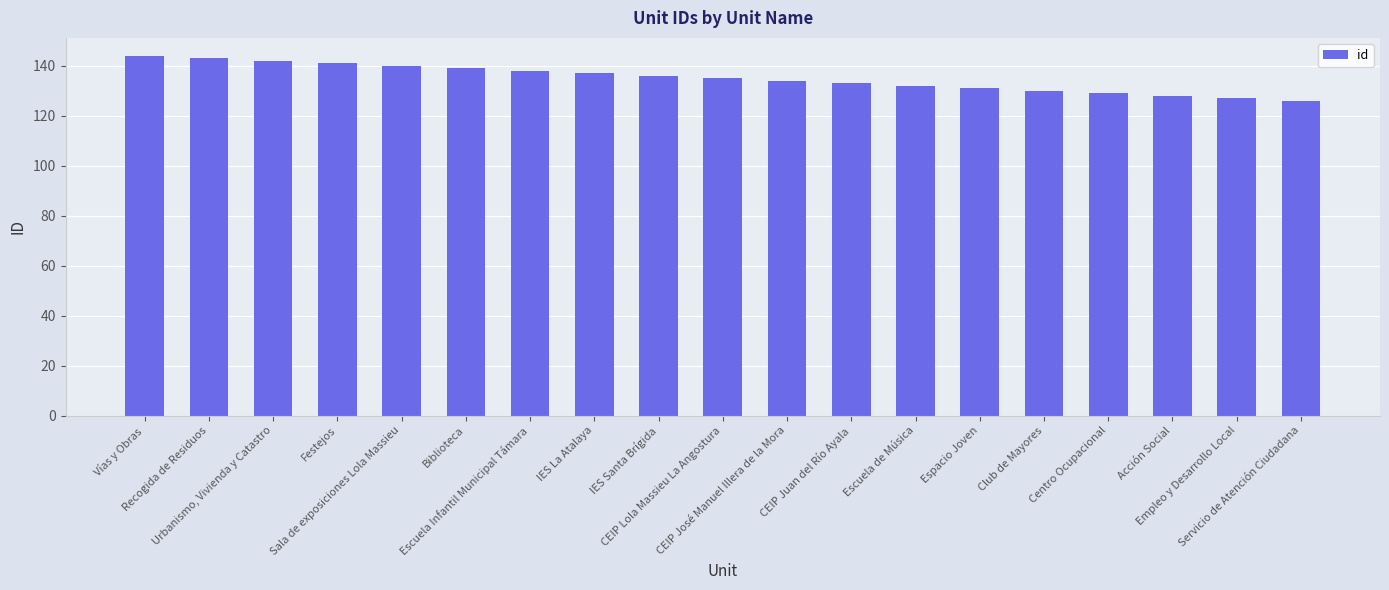

List the labels in order of value, smallest first.

Servicio de Atención Ciudadana, Empleo y Desarrollo Local, Acción Social, Centro Ocupacional, Club de Mayores, Espacio Joven, Escuela de Música, CEIP Juan del Río Ayala, CEIP José Manuel Illera de la Mora, CEIP Lola Massieu La Angostura, IES Santa Brígida, IES La Atalaya, Escuela Infantil Municipal Támara, Biblioteca, Sala de exposiciones Lola Massieu, Festejos, Urbanismo, Vivienda y Catastro, Recogida de Residuos, Vías y Obras